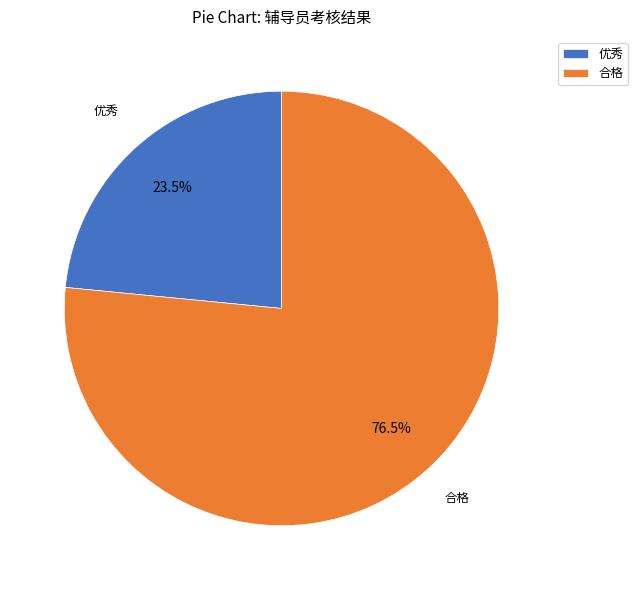

To the nearest percent, what is the difference between the largest and smallest slice percentages?

53%